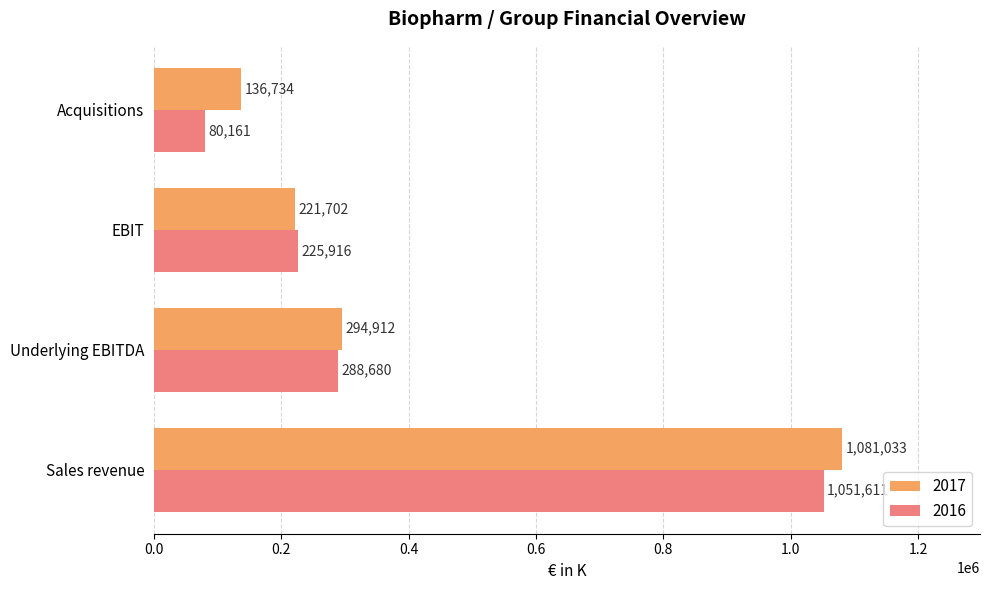

What is the sum of the 2017 values at Underlying EBITDA and Acquisitions?

431646